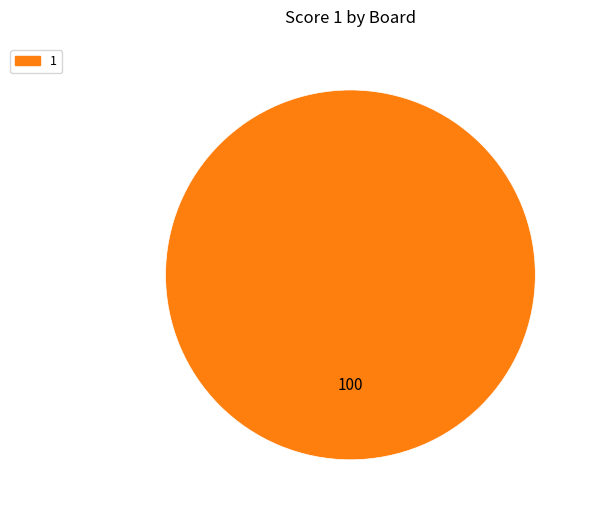

Is there any slice that represents more than half of the pie?

Yes